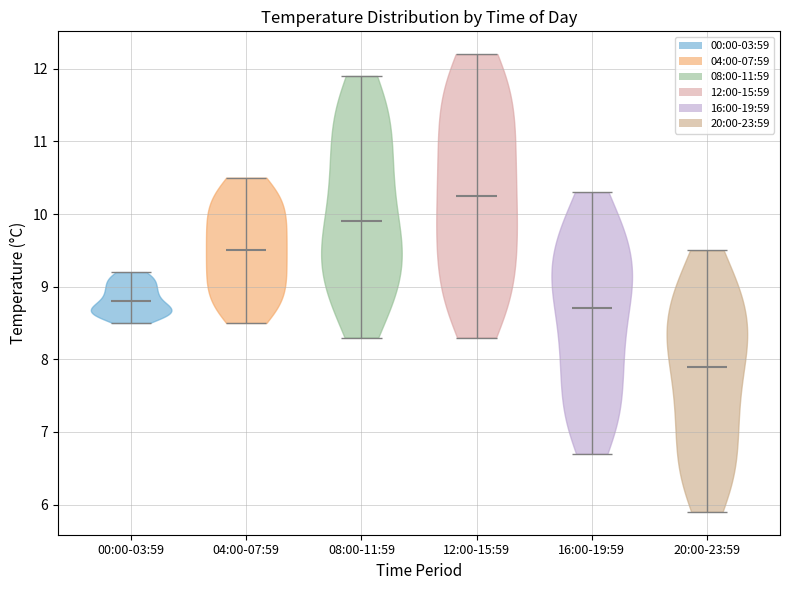

Reading left to right, read every violin against the y-axis: where its median line is, and the lowest and highest points it reaches. The values are not printed on the chart, so give them approximately, as read against the axis.

00:00-03:59: median line 8.8, lowest point 8.5, highest point 9.2
04:00-07:59: median line 9.5, lowest point 8.5, highest point 10.5
08:00-11:59: median line 9.9, lowest point 8.3, highest point 11.9
12:00-15:59: median line 10.3, lowest point 8.3, highest point 12.2
16:00-19:59: median line 8.7, lowest point 6.7, highest point 10.3
20:00-23:59: median line 7.9, lowest point 5.9, highest point 9.5